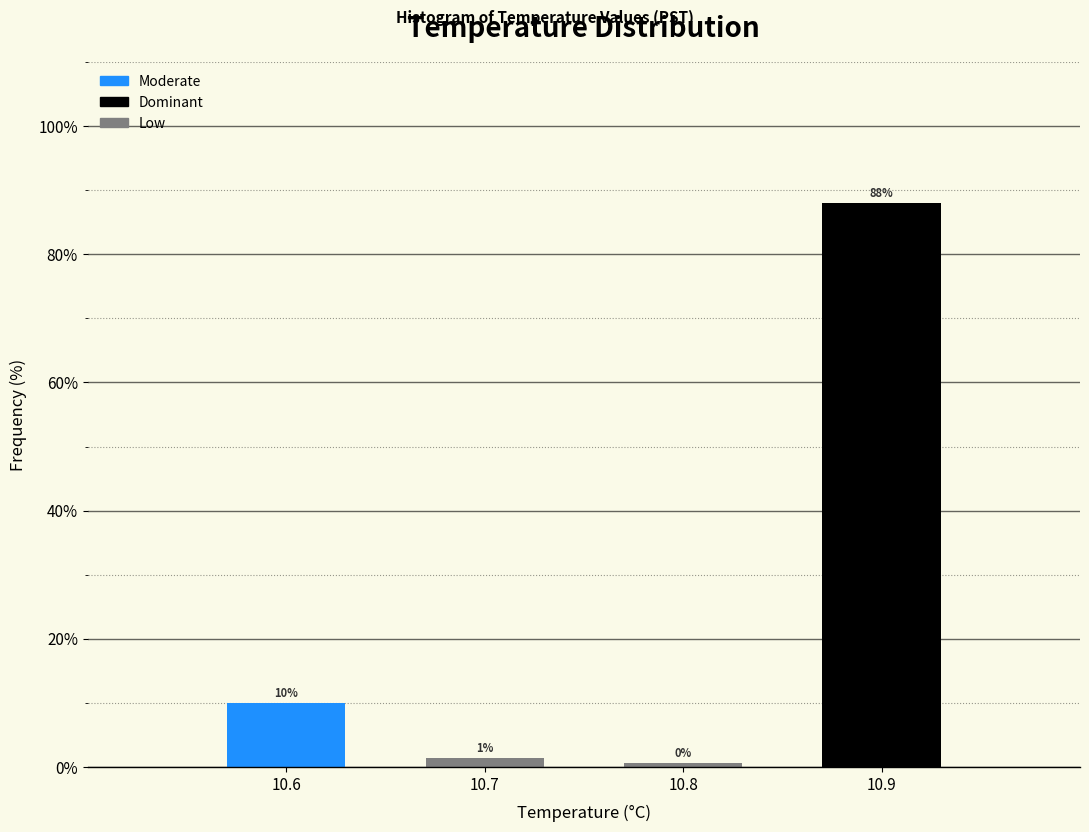

Over which range of the x-axis is the bar tallest?

10.85 to 10.95